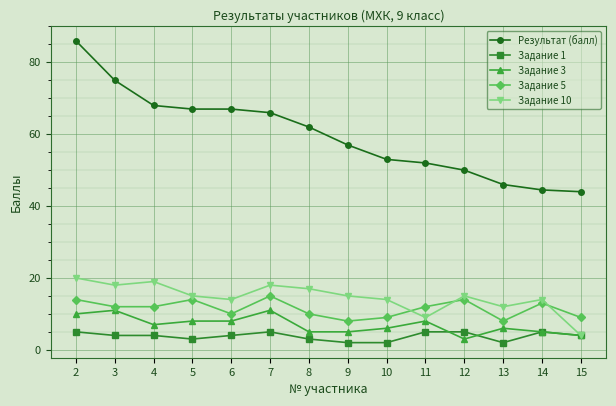

List the series in order of their peak value, lowest first.

Задание 1, Задание 3, Задание 5, Задание 10, Результат (балл)